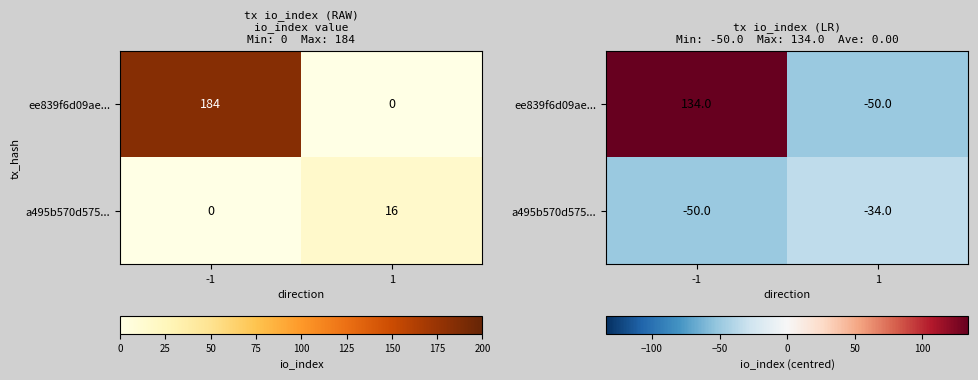

At which label does a495b570d575... reach its peak?

1